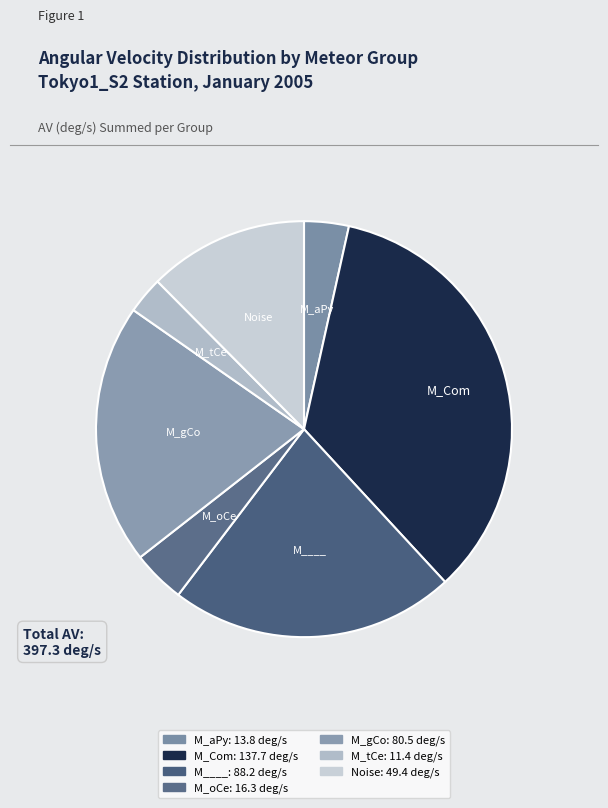

Which slice is the largest?

M_Com